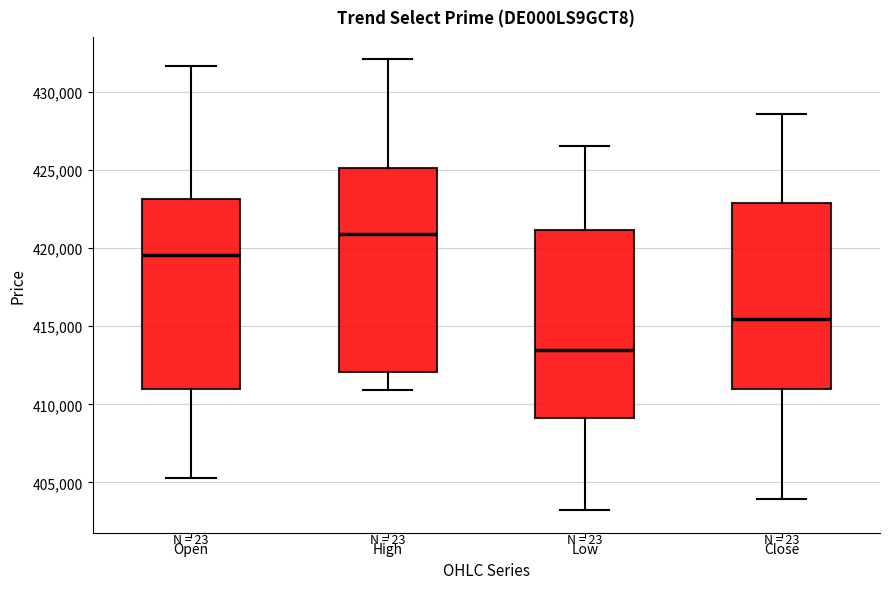

Reading left to right, read every box against the y-axis: the position of its median line, the range the box covers, and the ends of its whiskers. The values are not printed on the chart, so give them approximately, as read against the axis.

Open: median 419500, box 411000 to 423000, whiskers 405500 to 431500
High: median 421000, box 412000 to 425000, whiskers 411000 to 432000
Low: median 413500, box 409000 to 421000, whiskers 403000 to 426500
Close: median 415500, box 411000 to 423000, whiskers 404000 to 428500